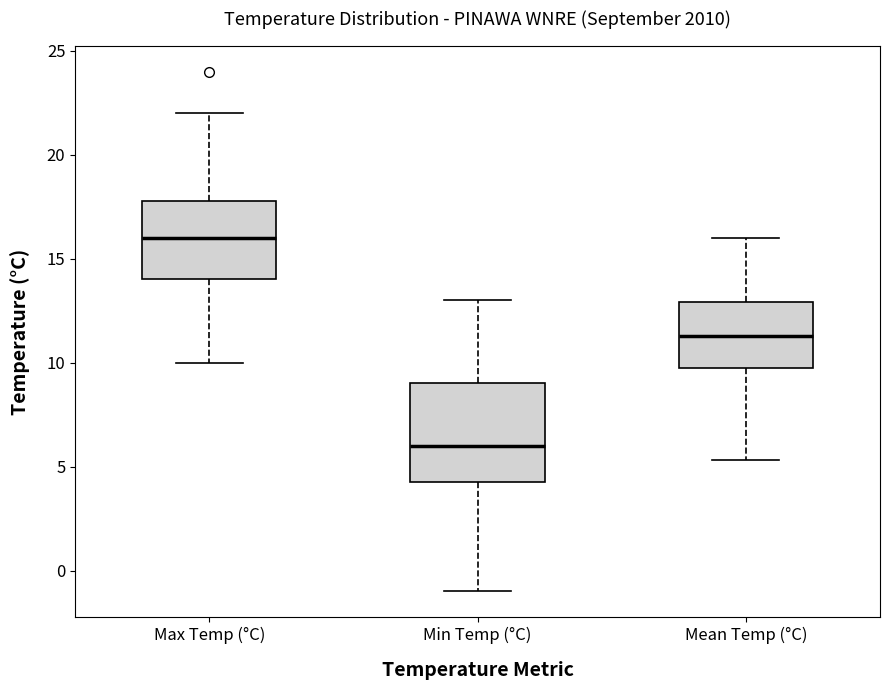

Comparing the boxes themselves (not the whiskers), which one is the tallest?

Min Temp (°C)